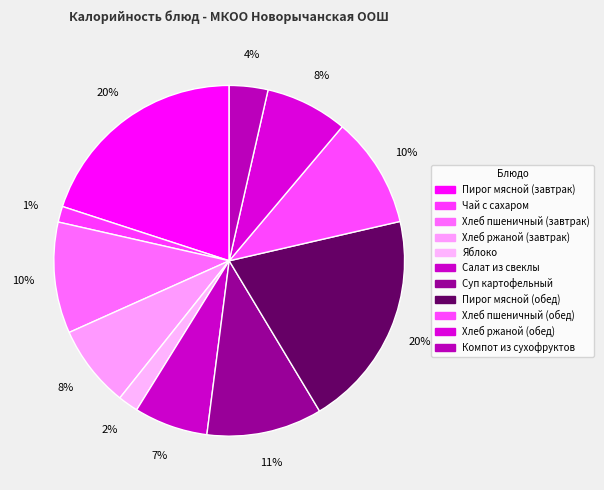

How many slices are in this pie chart?

11